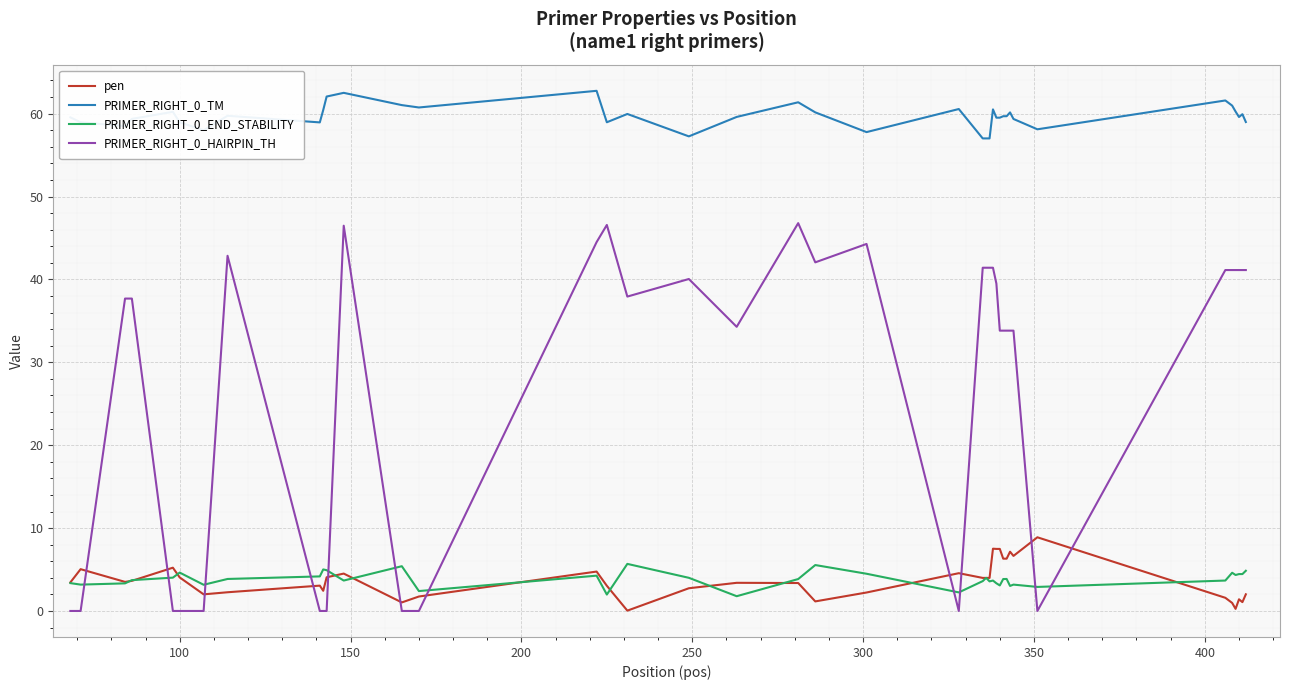

How many values in the PRIMER_RIGHT_0_HAIRPIN_TH series exceed 37?

22